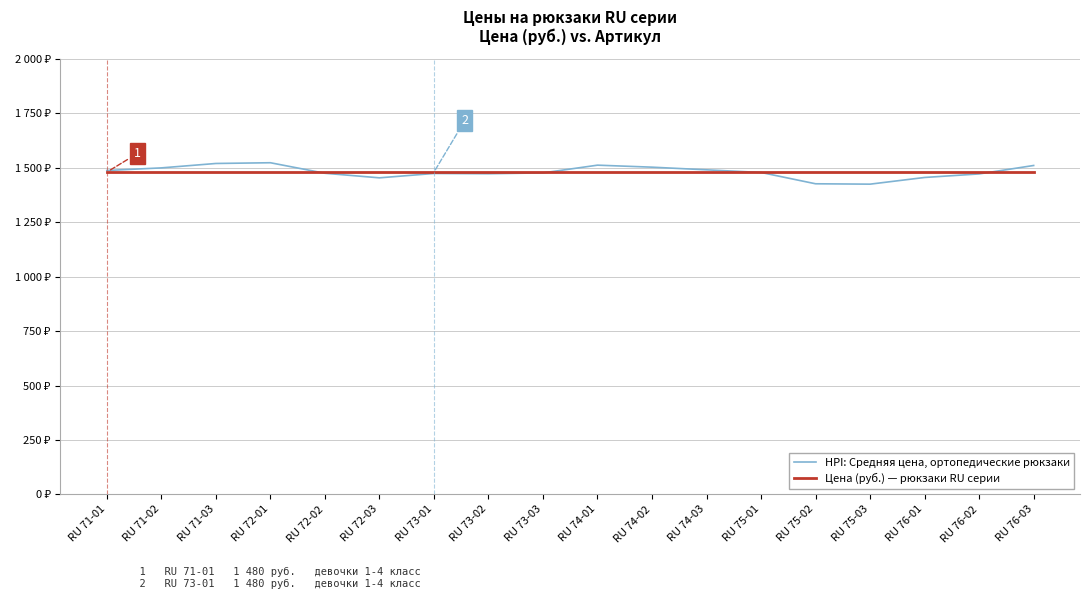

Does the chart display data point markers on the line(s)?

No